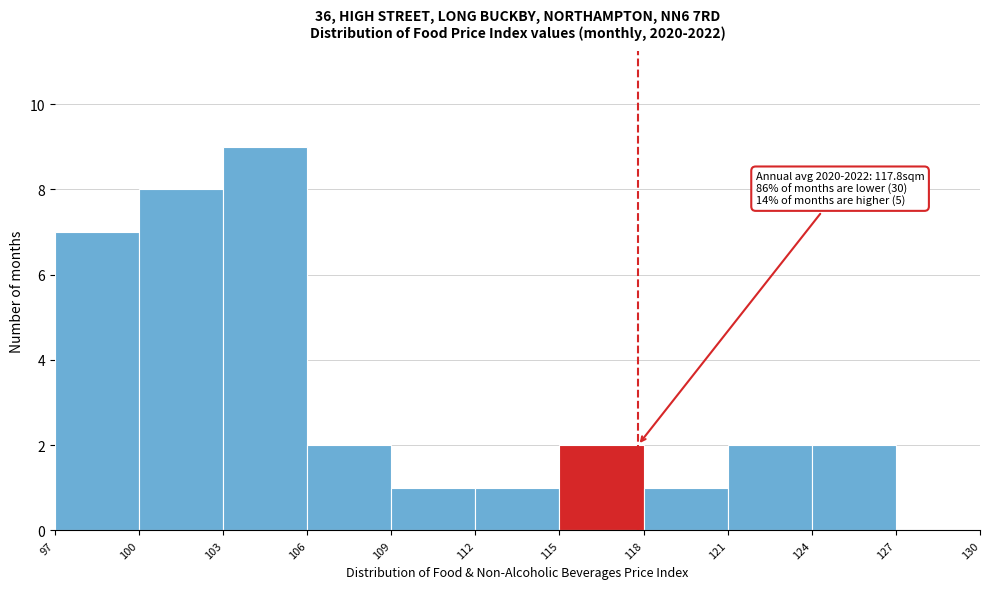

Which range on the x-axis has the tallest bar?

103 to 106